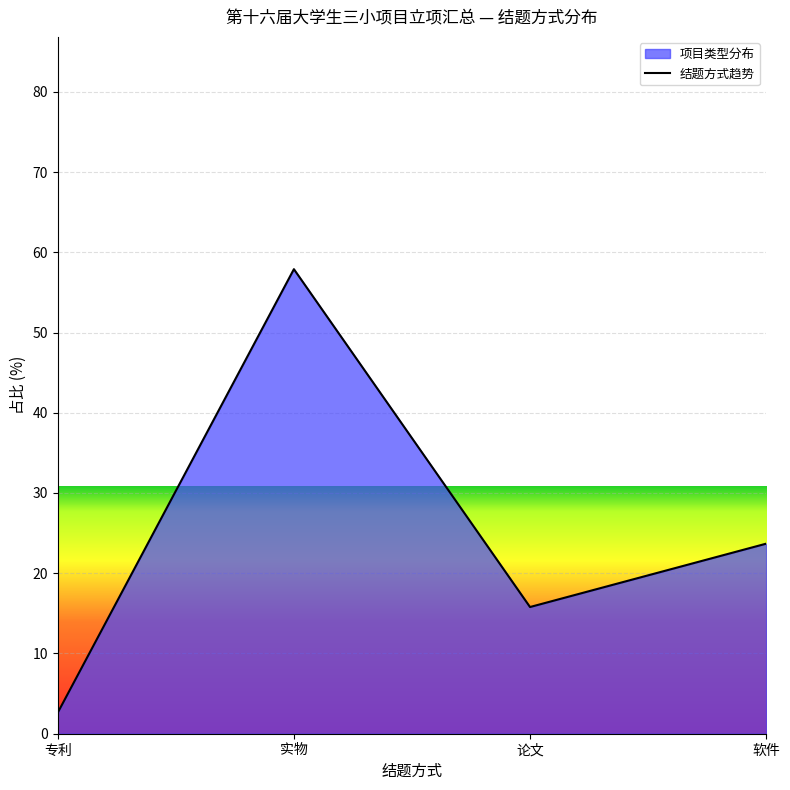

Which has a higher value, 论文 or 专利?

论文